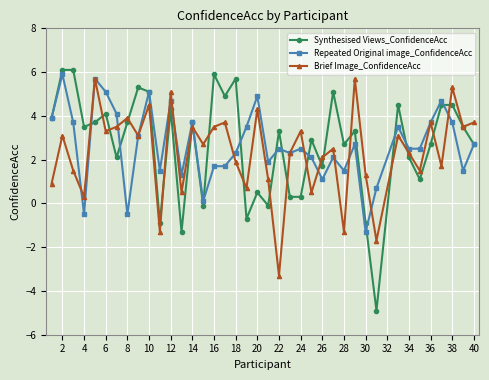

Reading right to left, what are all the values shown in this chart?

Synthesised Views_ConfidenceAcc: 2.7	3.5	4.5	4.5	2.7	1.1	2.1	4.5	-4.9	-0.9	3.3	2.7	5.1	1.7	2.9	0.3	0.3	3.3	-0.1	0.5	-0.7	5.7	4.9	5.9	-0.1	3.7	-1.3	4.3	-0.9	5.1	5.3	3.7	2.1	4.1	3.7	3.5	6.1	6.1	3.9
Repeated Original image_ConfidenceAcc: 2.7	1.5	3.7	4.7	3.7	2.5	2.5	3.5	0.7	-1.3	2.7	1.5	2.1	1.1	2.1	2.5	2.3	2.5	1.9	4.9	3.5	2.3	1.7	1.7	0.1	3.7	1.3	4.7	1.5	5.1	3.1	-0.5	4.1	5.1	5.7	-0.5	3.7	5.9	3.9
Brief Image_ConfidenceAcc: 3.7	3.5	5.3	1.7	3.7	1.5	2.3	3.1	-1.7	1.3	5.7	-1.3	2.5	2.1	0.5	3.3	2.3	-3.3	1.1	4.3	0.7	1.9	3.7	3.5	2.7	3.5	0.5	5.1	-1.3	4.5	3.1	3.9	3.5	3.3	5.7	0.3	1.5	3.1	0.9